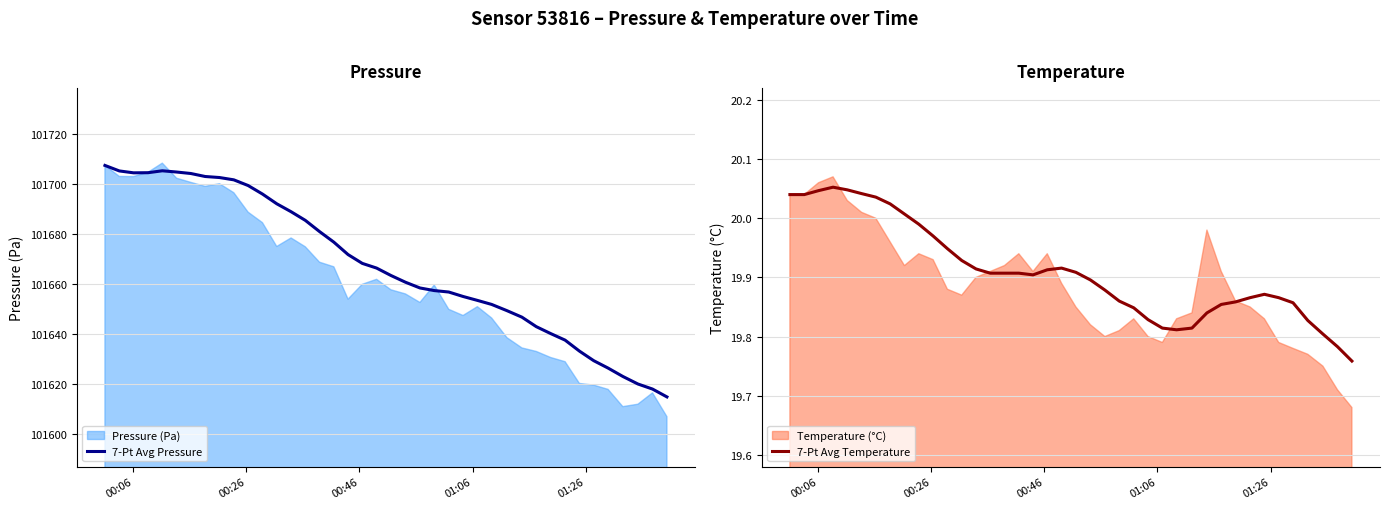

The value of 7-Pt Avg Temperature at 26 is 29.2. True or false?

False